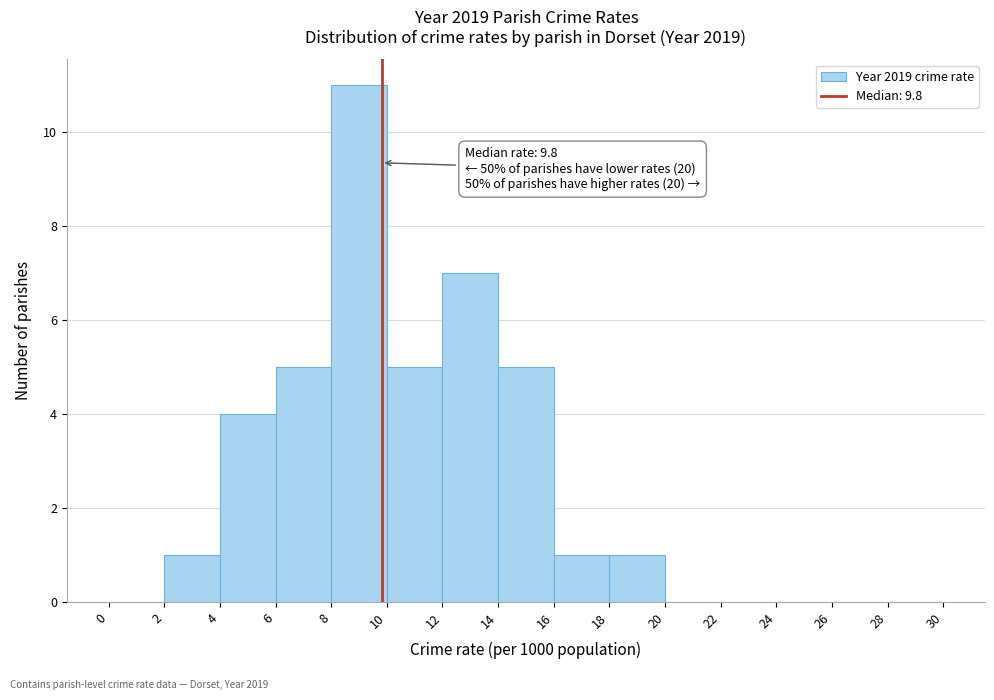

Over which range of the x-axis is the bar tallest?

8 to 10